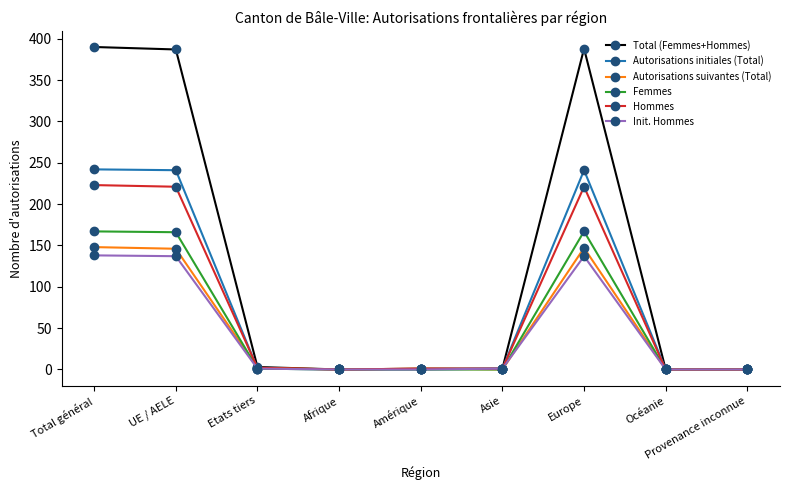

Count the number of categories in the chart.

9